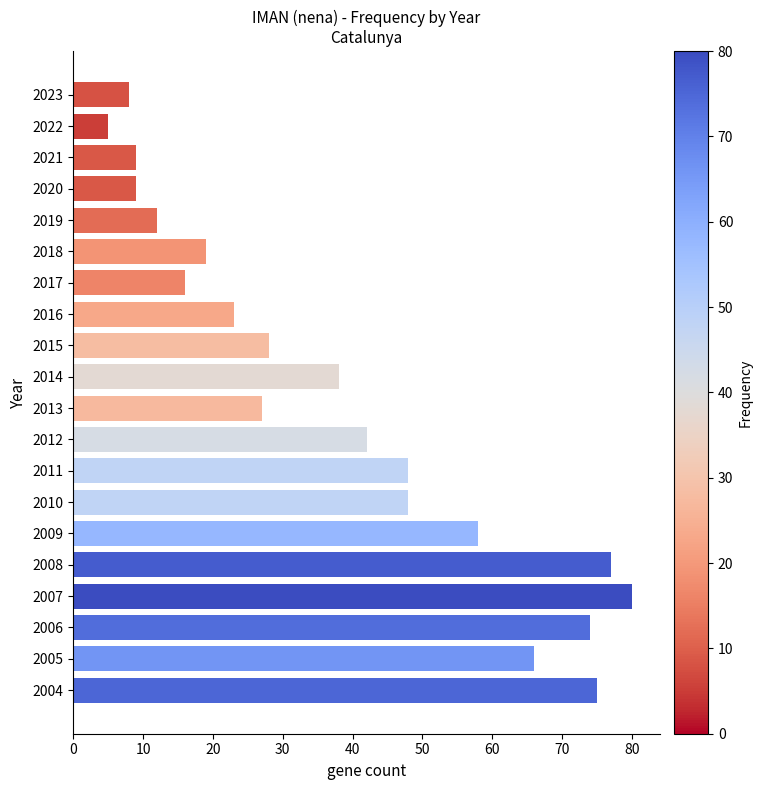

What is the sum of all values?

762